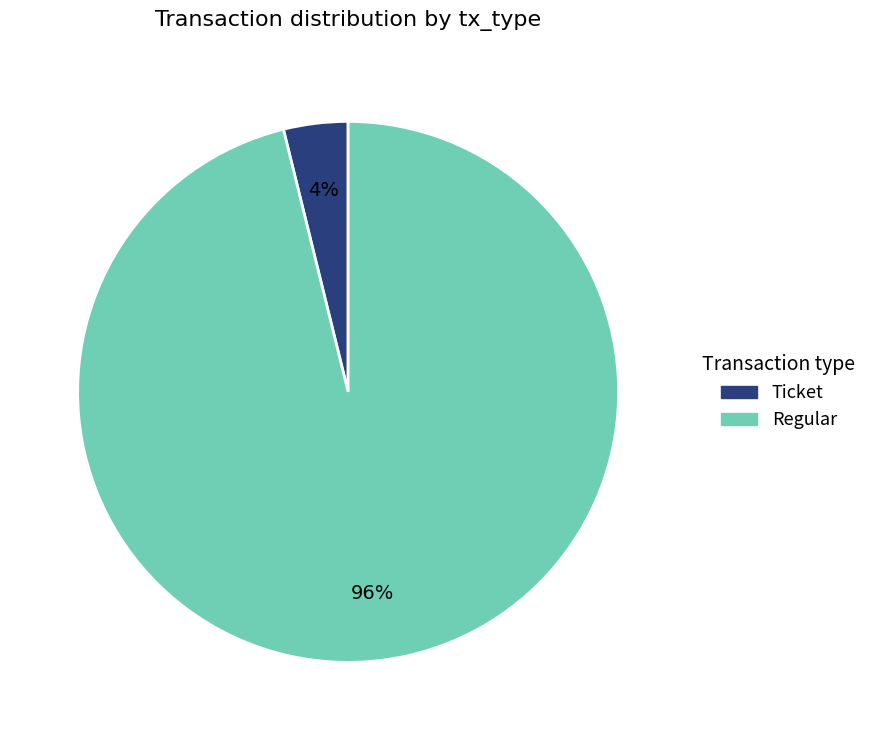

What percentage is the Regular slice, to the nearest percent?

96%